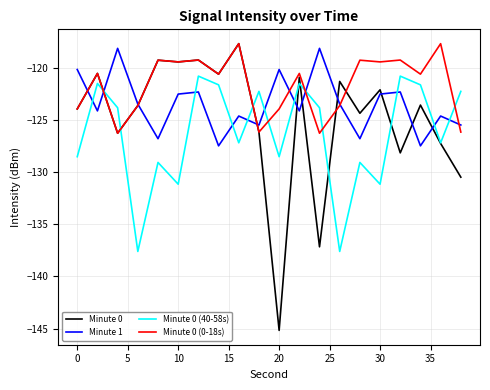

True or false: Minute 1 and Minute 0 (0-18s) intersect in this chart.

True